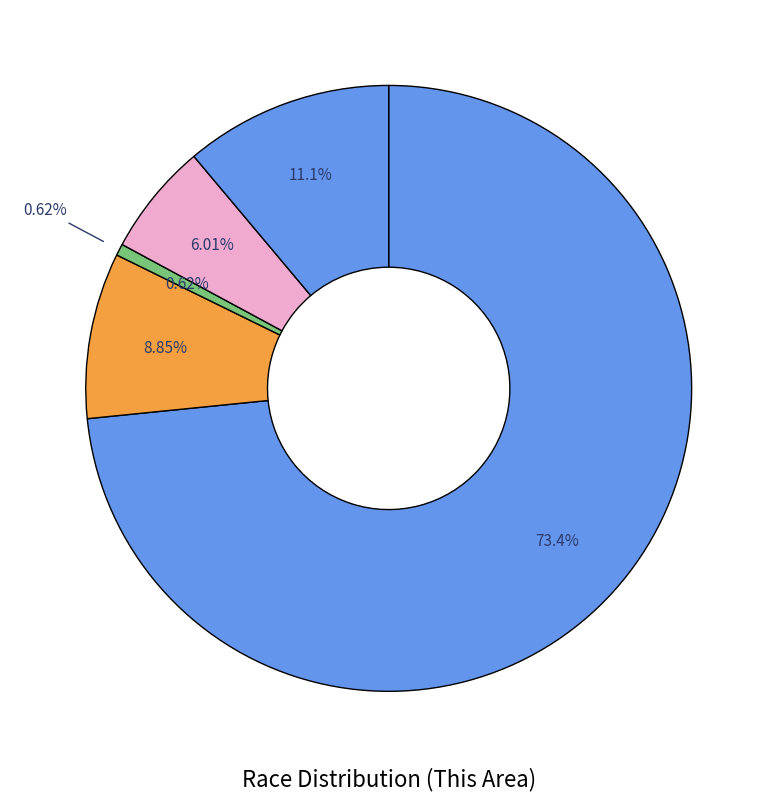

Which slice represents more than half of the pie?

White alone